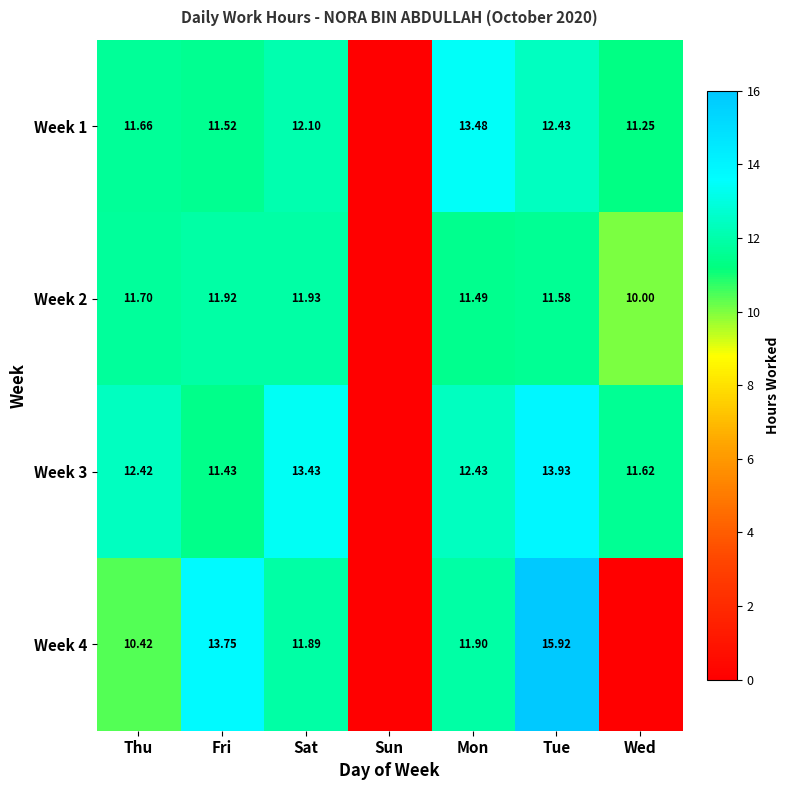

Is it true that Week 4 equals 24.0 at Fri?

False